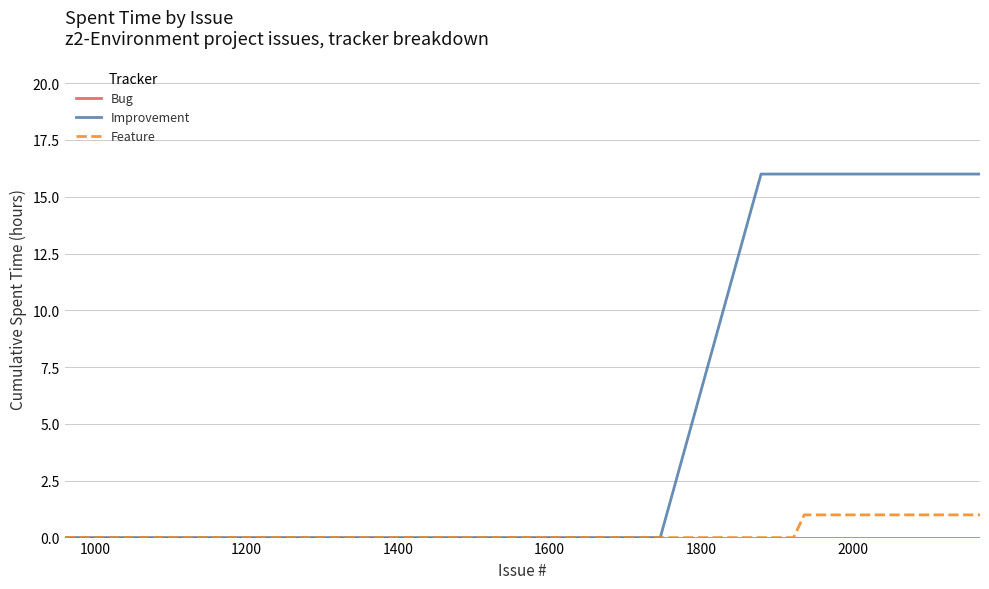

What is the maximum value shown in the chart?

16